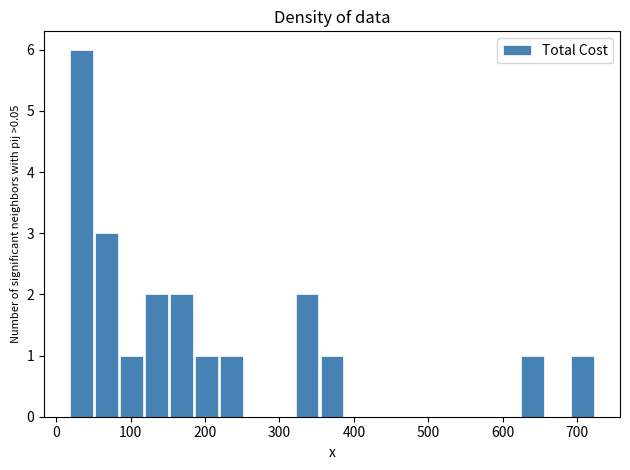

Around what value on the x-axis is the tallest bar? Give the approximate position of its centre, as read against the axis.

30